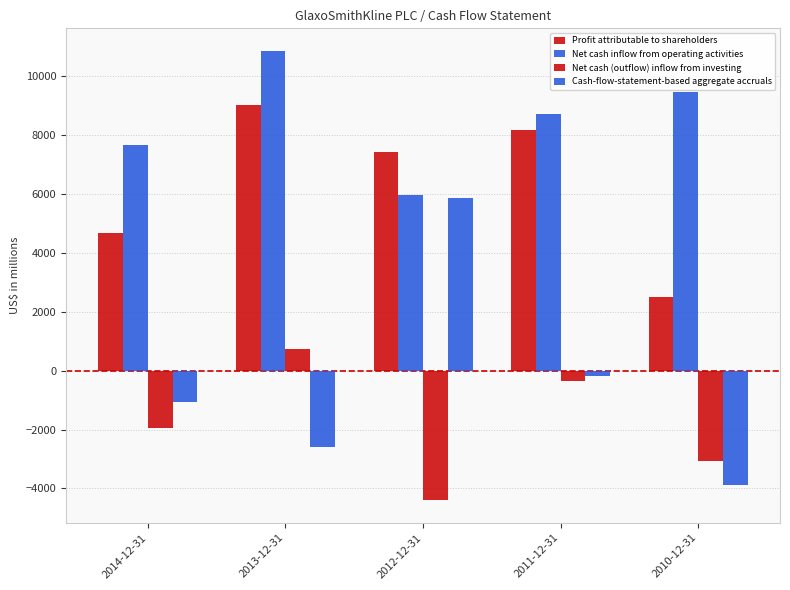

Which has a higher value, 2014-12-31 or 2012-12-31?

2012-12-31